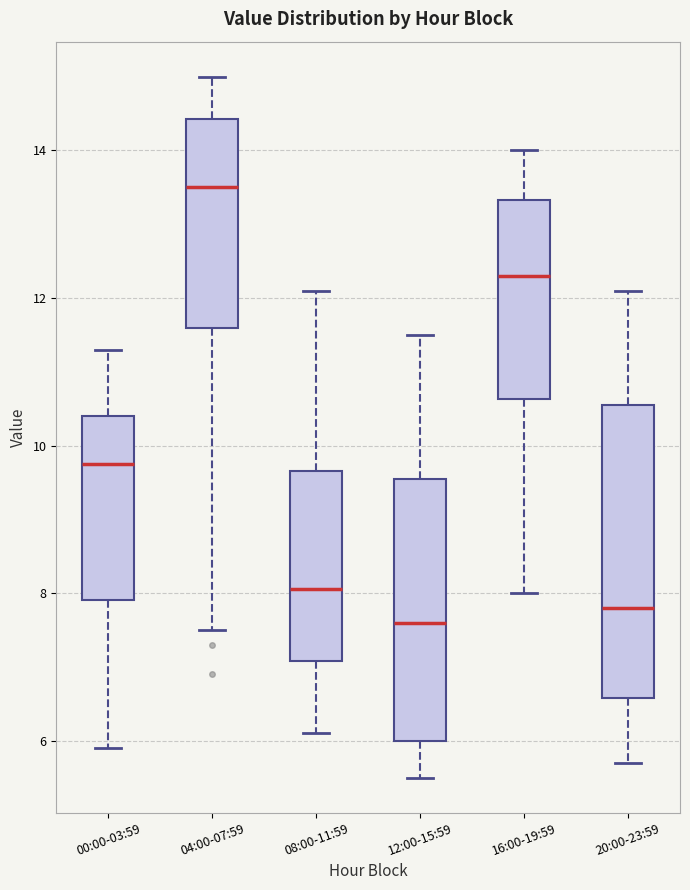

Which box has the lowest median line?

12:00-15:59